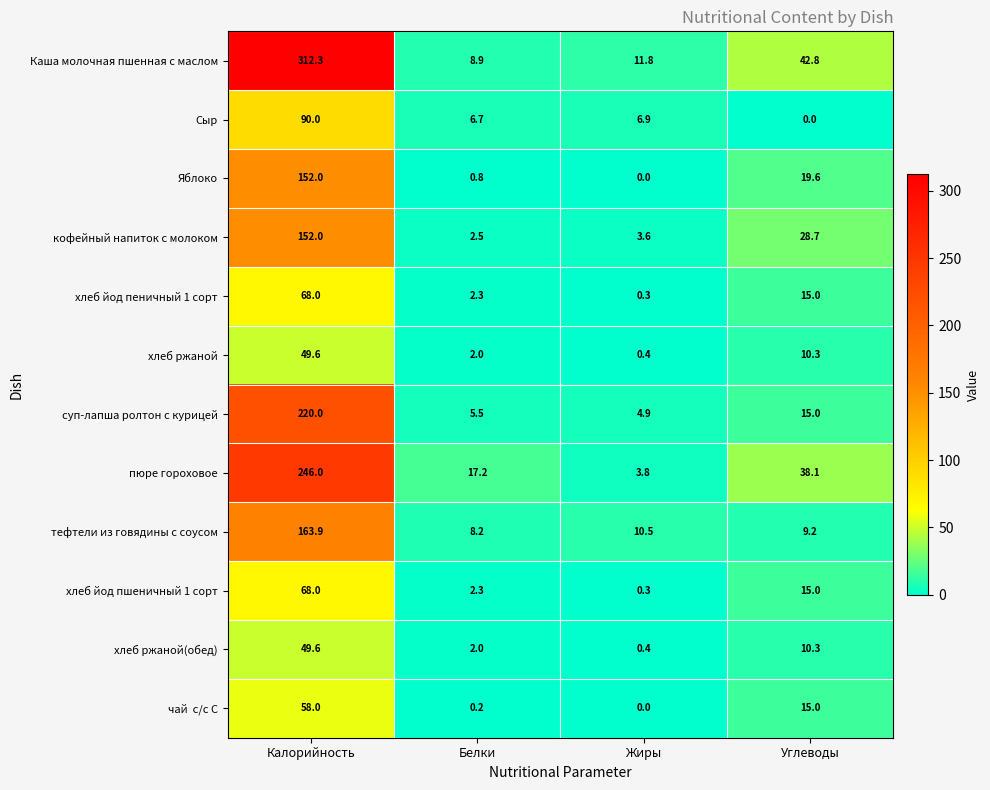

What is the total value across all series at Белки?

58.6